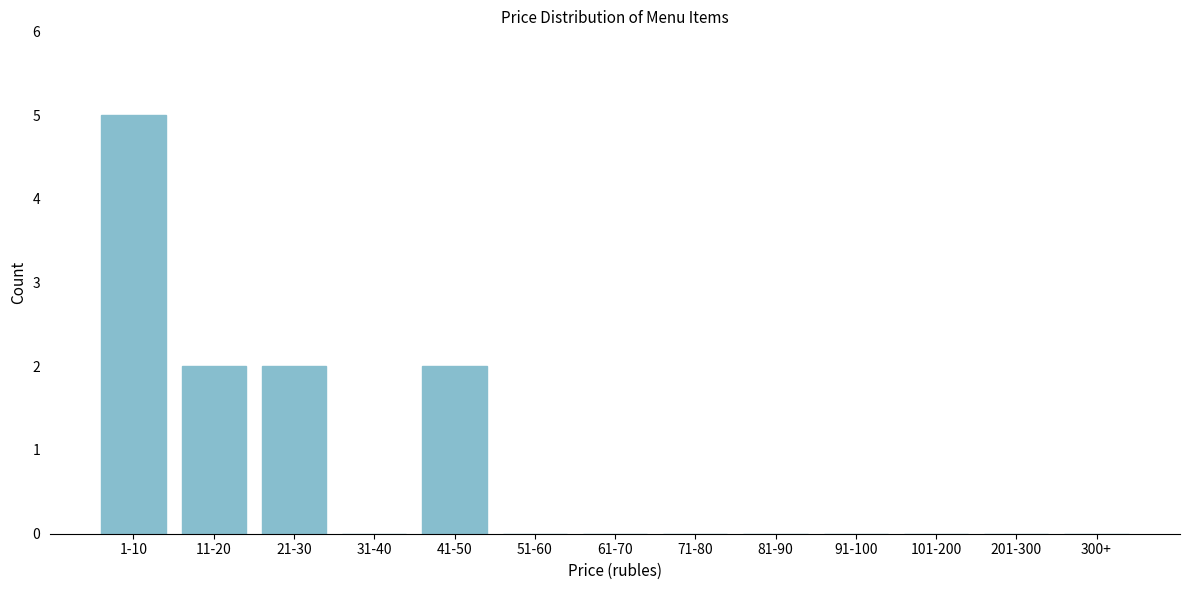

Reading left to right, what are all the values shown in this chart?

1-10=5	11-20=2	21-30=2	31-40=0	41-50=2	51-60=0	61-70=0	71-80=0	81-90=0	91-100=0	101-200=0	201-300=0	300+=0